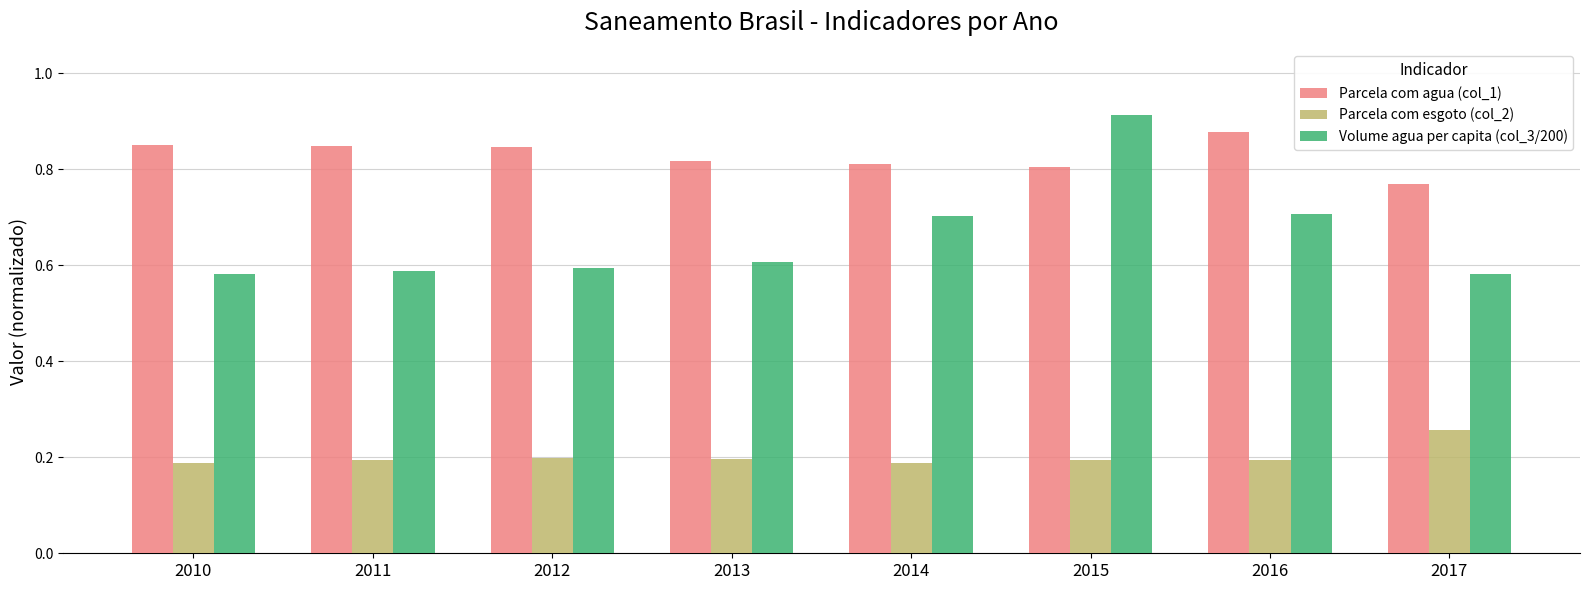

Is the value of Parcela com esgoto (col_2) at 2016 greater than the value of Volume agua per capita (col_3/200) at 2016?

No